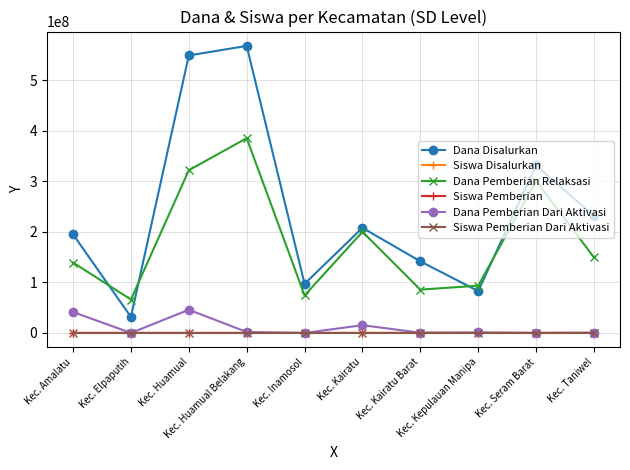

What is the sum of all Siswa Pemberian Dari Aktivasi values?

248